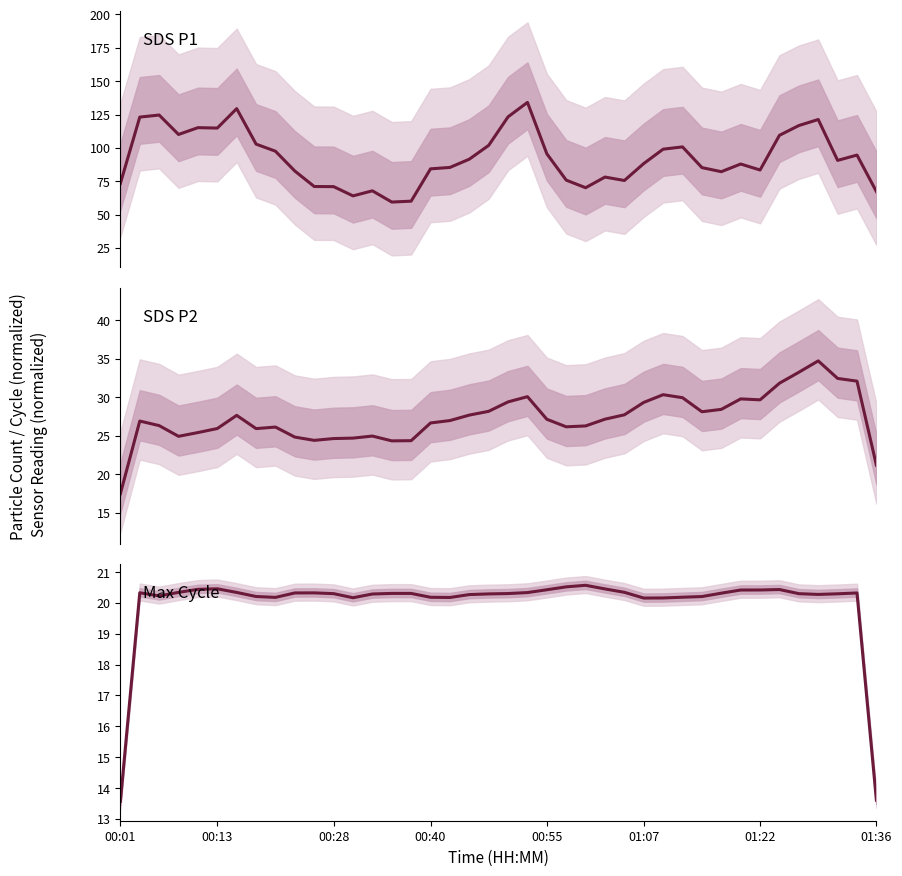

The value of SDS_P1 at 00:28 is 115.4. True or false?

False